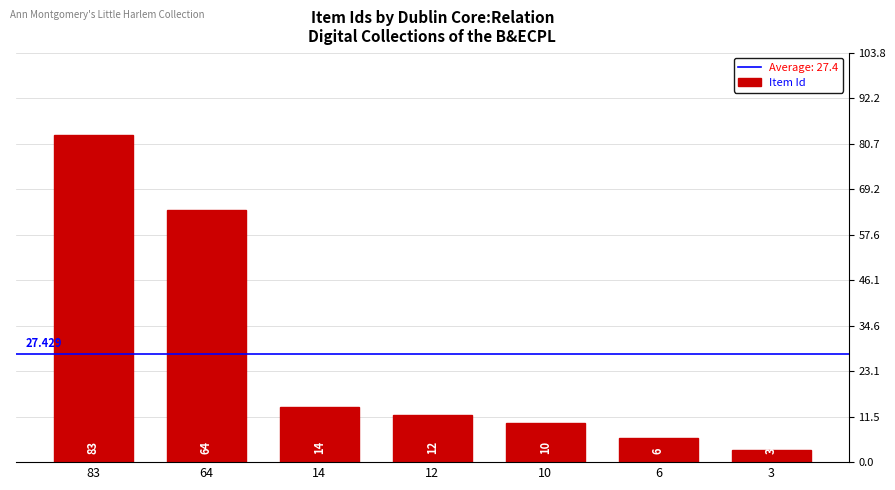

At which label is the value closest to 43?

64